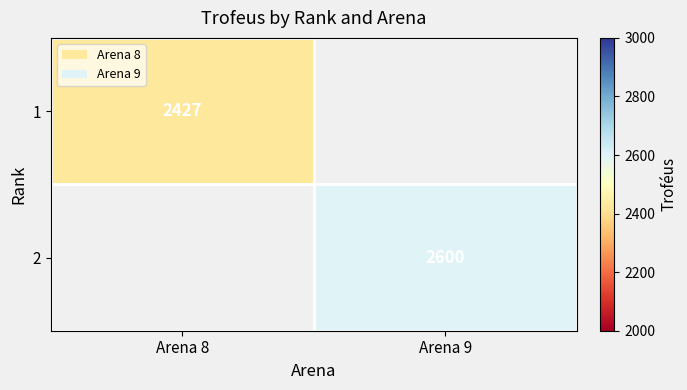

Count the number of data series in this chart.

2